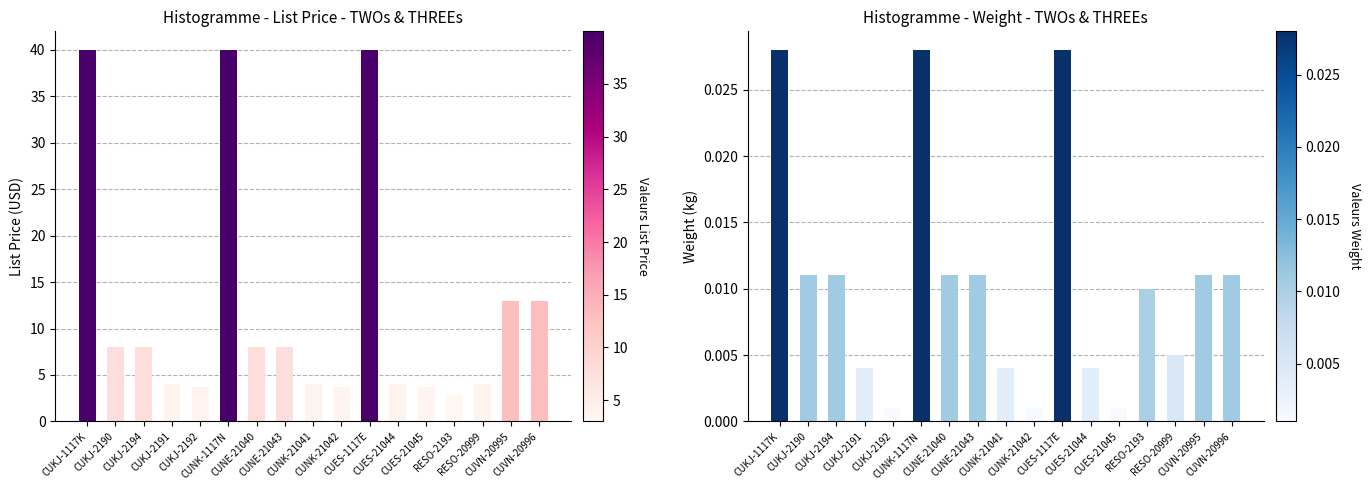

What is the total value across all series at CUES-21045?

3.7